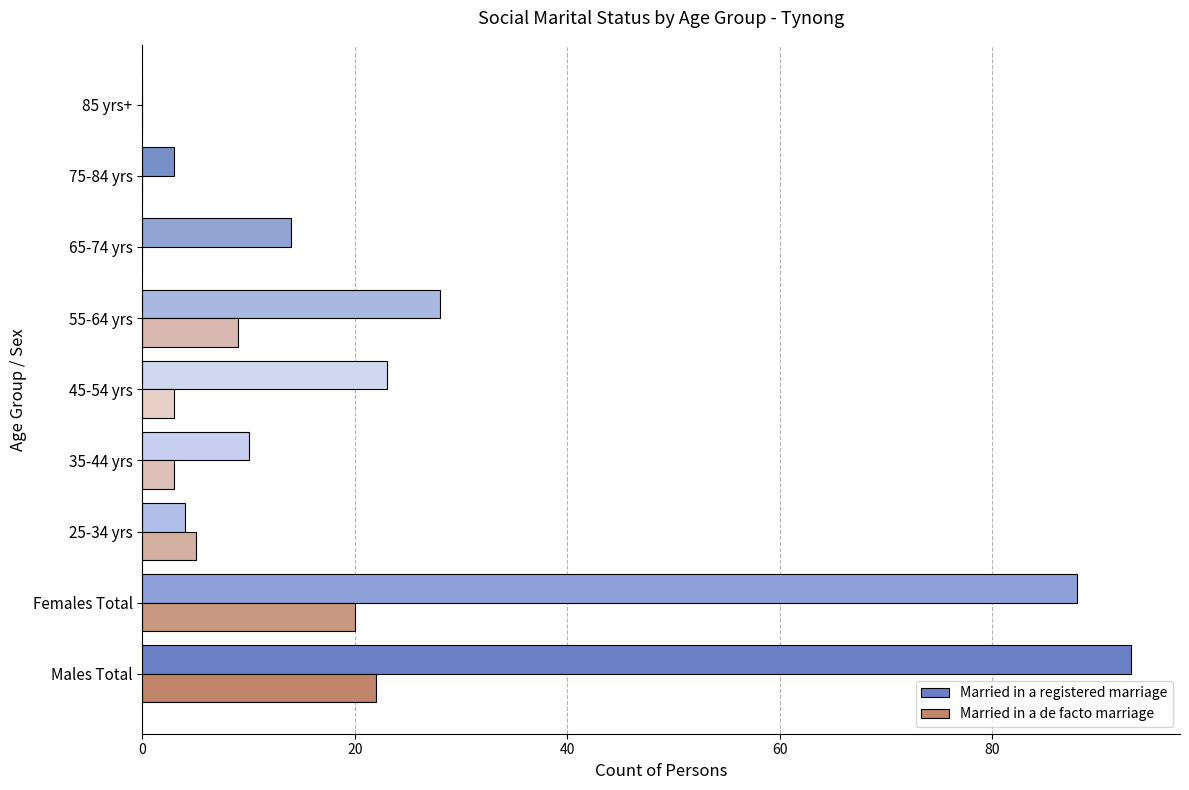

The Married in a registered marriage series shows 16 at 35-44 yrs. True or false?

False